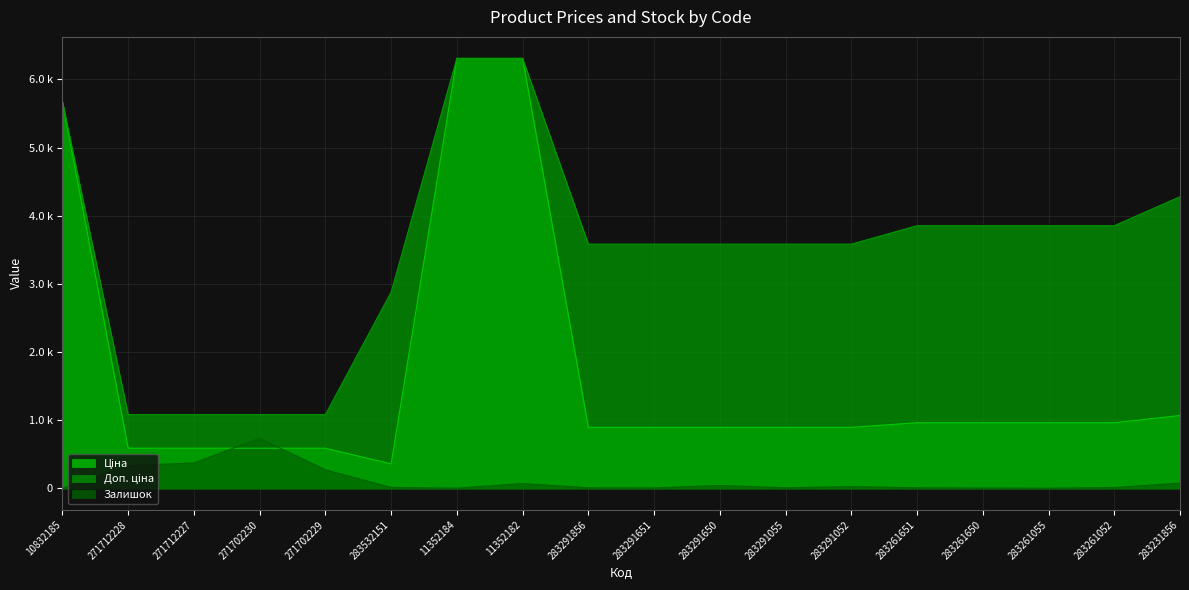

Which has a higher value, 283291055 or 283261055?

283261055